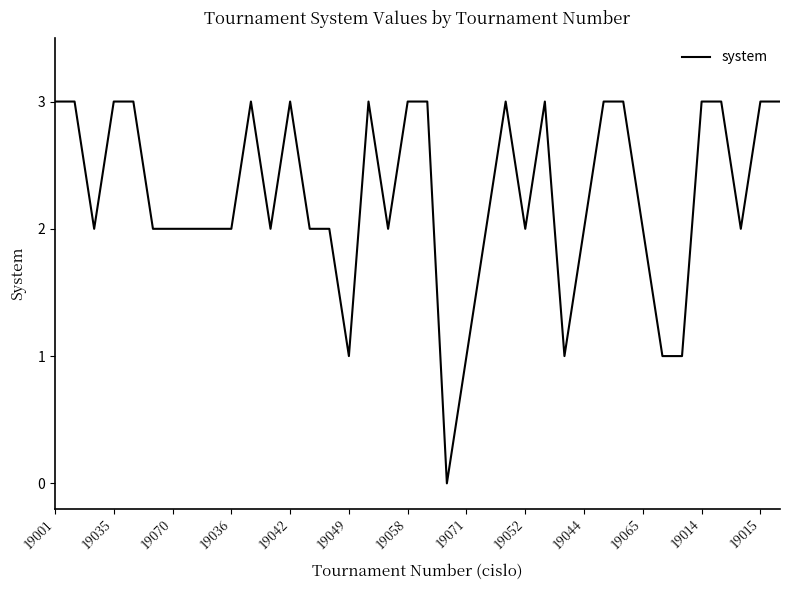

What is the maximum value shown in the chart?

3